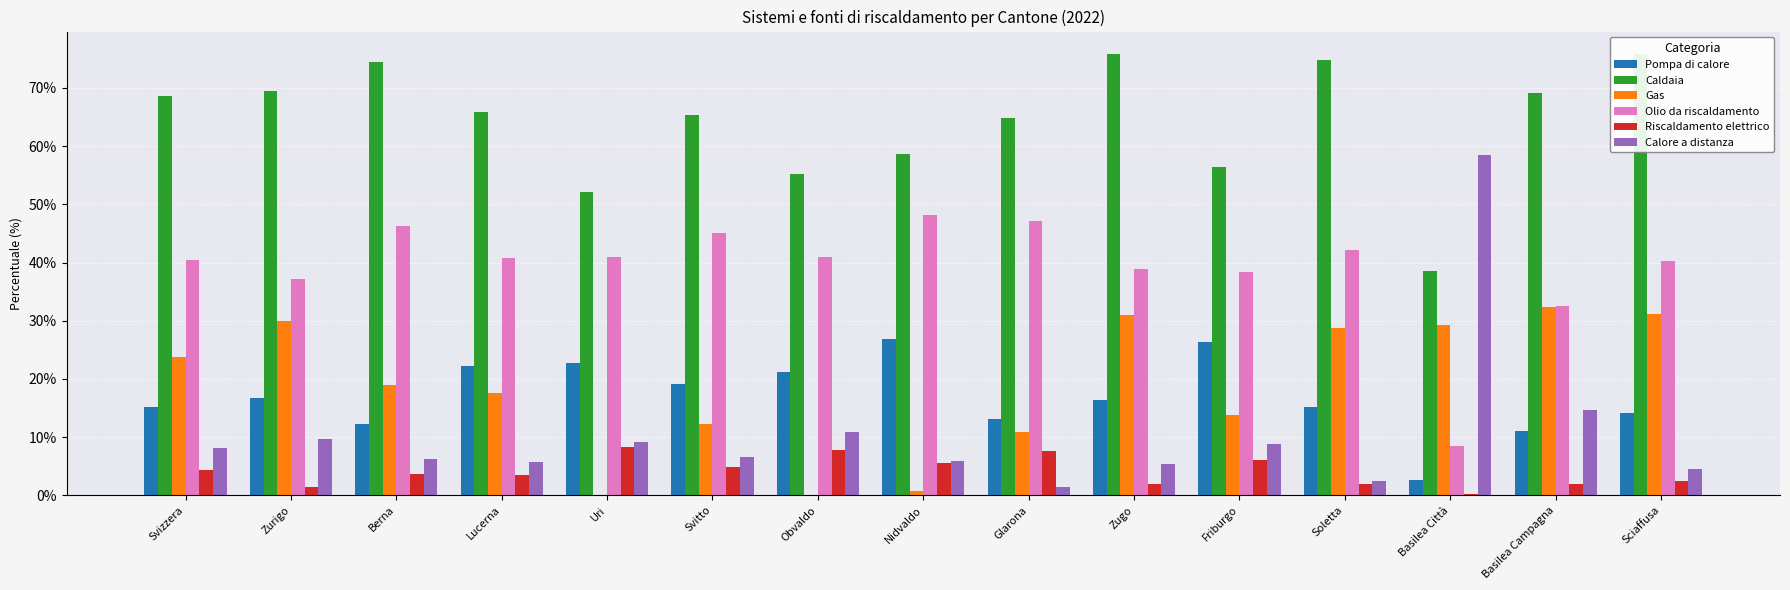

How many bars are there in total?

90